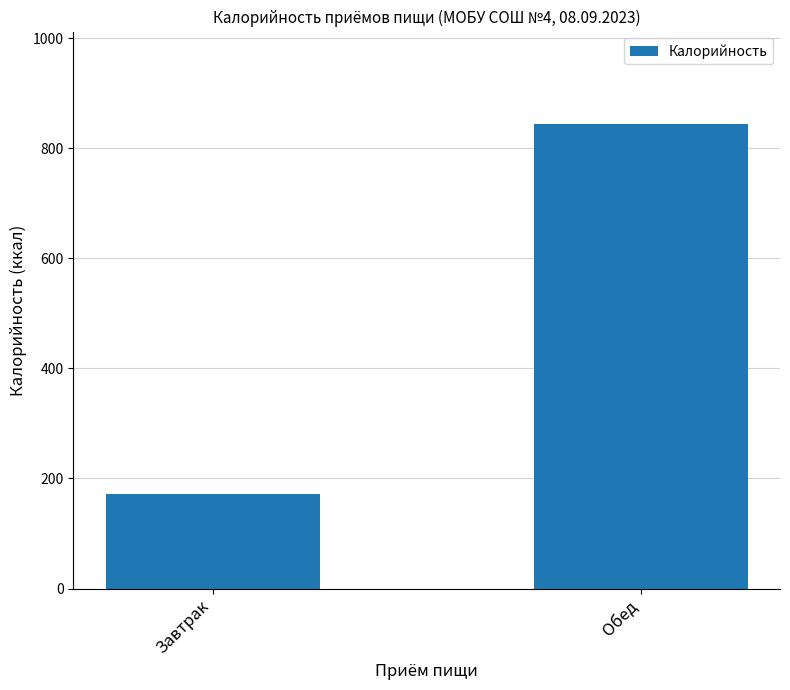

Reading left to right, list all the values displayed in this chart.

Завтрак=171.8	Обед=843.4